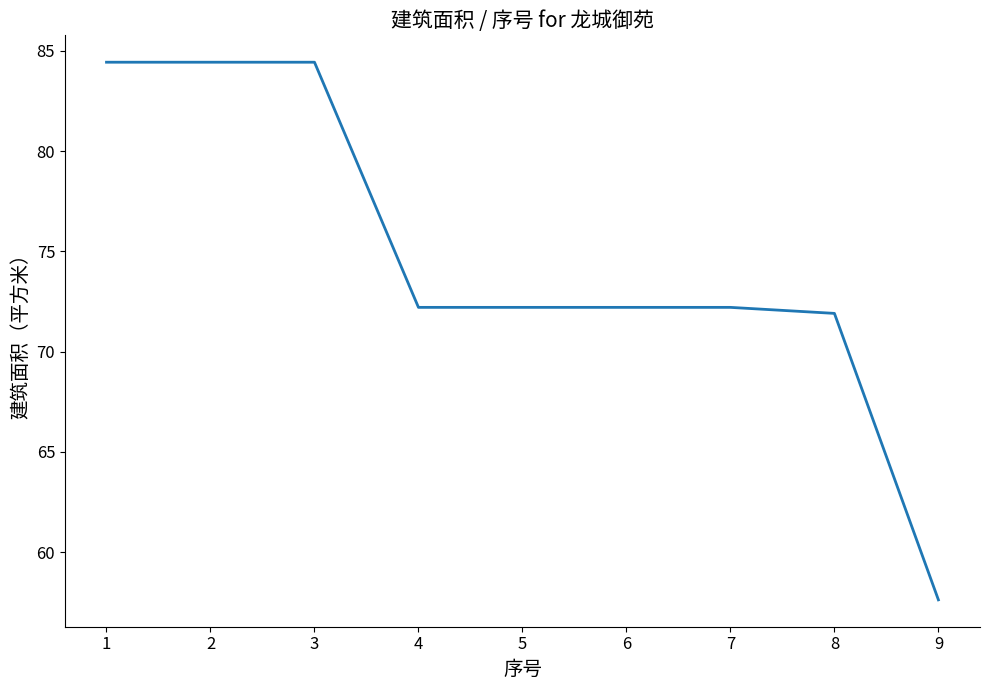

The chart shows a value of 84.4 at 3. True or false?

True